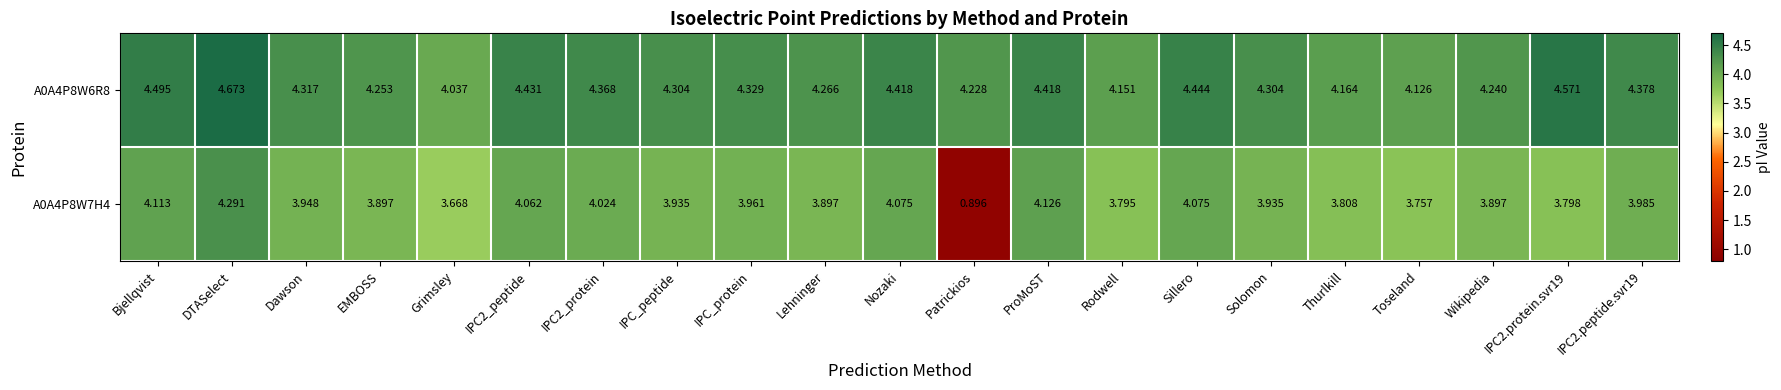

At how many categories does at least one series exceed 3?

21